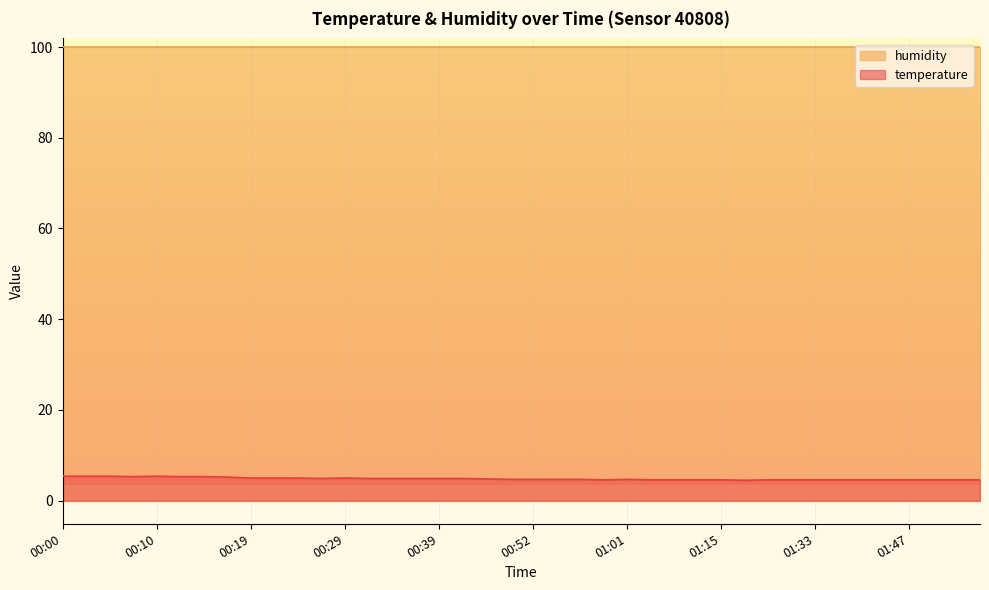

Reading left to right, what are all the values shown in this chart?

00:00=5.4	00:02=5.4	00:05=5.4	00:07=5.3	00:10=5.4	00:12=5.3	00:14=5.3	00:17=5.2	00:19=5.0	00:22=5.0	00:24=5.0	00:27=4.9	00:29=5.0	00:31=4.9	00:34=4.9	00:36=4.9	00:39=4.9	00:41=4.9	00:47=4.8	00:49=4.7	00:52=4.7	00:54=4.7	00:56=4.7	00:59=4.6	01:01=4.7	01:04=4.6	01:06=4.6	01:09=4.6	01:15=4.6	01:22=4.5	01:28=4.6	01:30=4.6	01:33=4.6	01:36=4.6	01:42=4.6	01:44=4.6	01:47=4.6	01:49=4.6	01:51=4.6	01:54=4.6